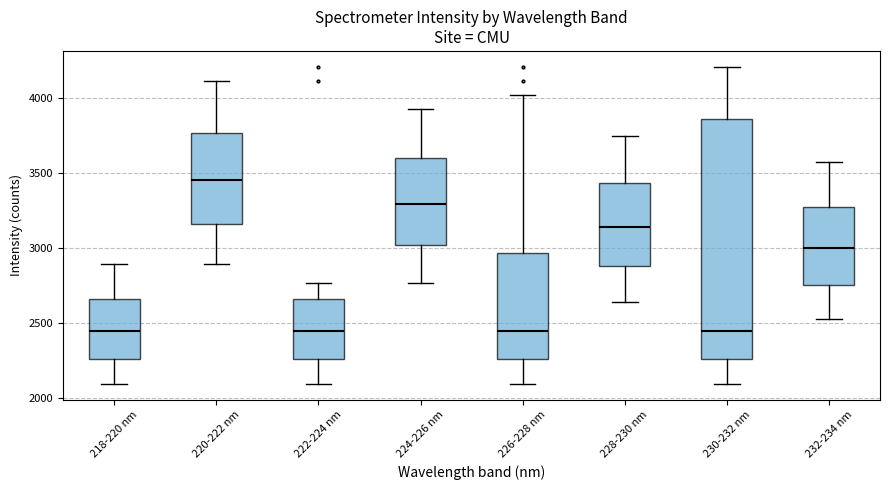

Reading left to right, transcribe this box plot: for each box, give where its median line is, the range the box spans, and where its two whiskers end, as read against the y-axis. The values are not printed on the chart, so give them approximately, as read against the axis.

218-220 nm: median 2450, box 2250 to 2650, whiskers 2100 to 2900
220-222 nm: median 3450, box 3150 to 3750, whiskers 2900 to 4100
222-224 nm: median 2450, box 2250 to 2650, whiskers 2100 to 2750
224-226 nm: median 3300, box 3000 to 3600, whiskers 2750 to 3900
226-228 nm: median 2450, box 2250 to 2950, whiskers 2100 to 4000
228-230 nm: median 3150, box 2900 to 3450, whiskers 2650 to 3750
230-232 nm: median 2450, box 2250 to 3850, whiskers 2100 to 4200
232-234 nm: median 3000, box 2750 to 3250, whiskers 2550 to 3550